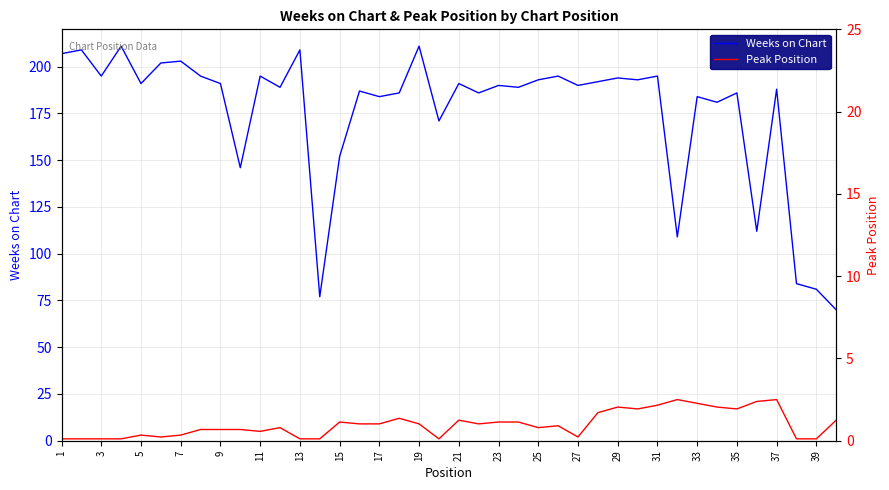

Is it true that Weeks on Chart equals 156 at 31?

False